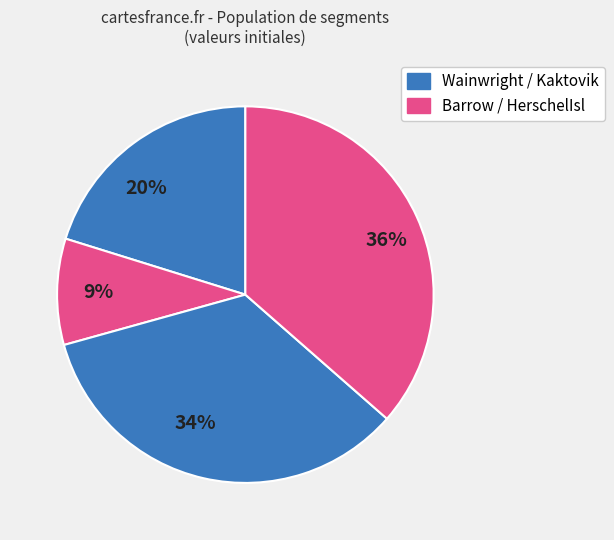

What percentage is the 9% slice, to the nearest percent?

9%